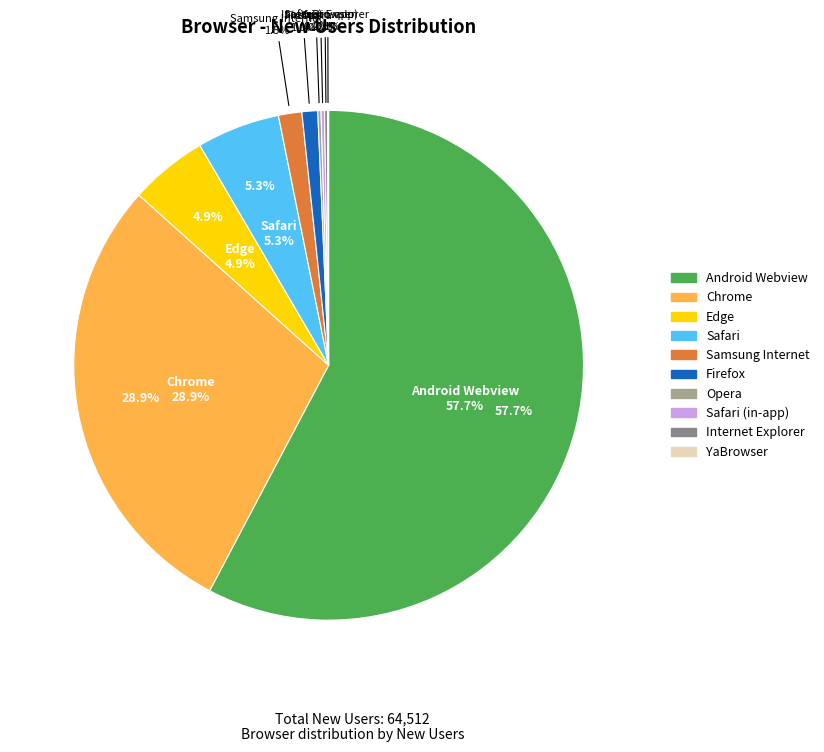

How many slices are in this pie chart?

10